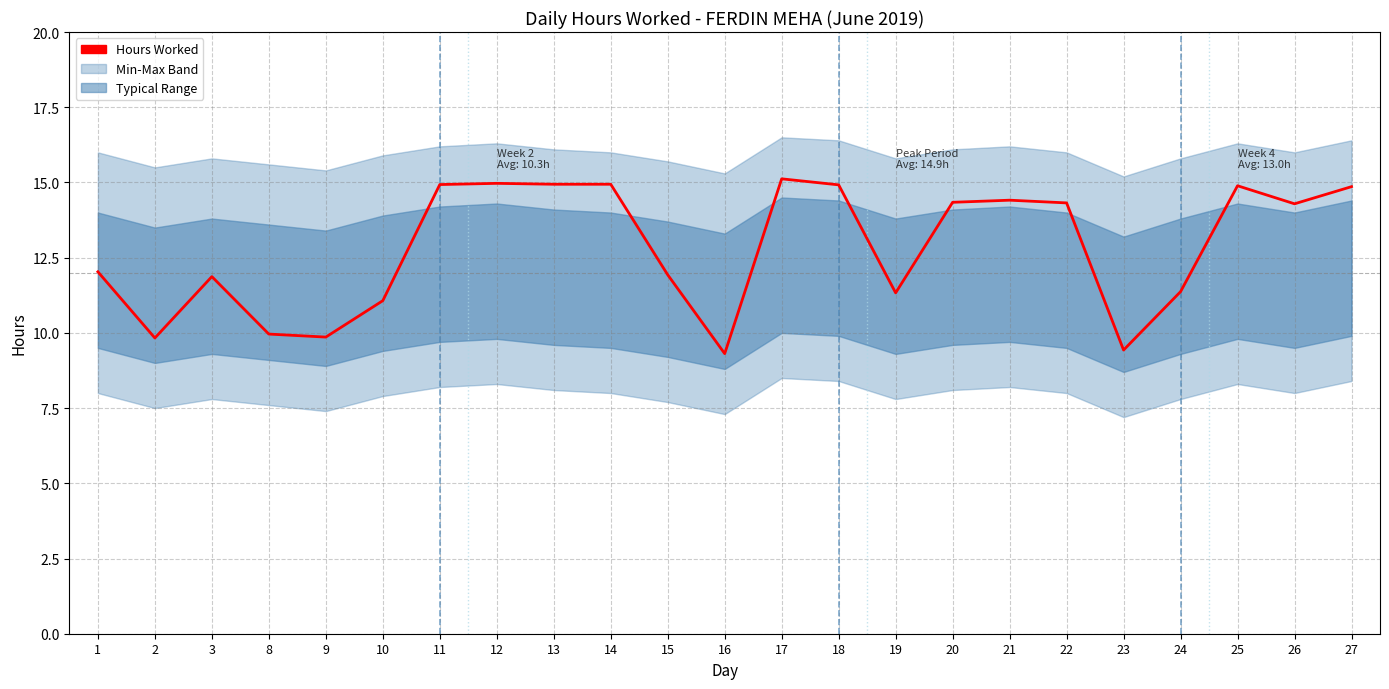

Reading left to right, extract all data points from this chart.

12.0	9.8	11.9	10.0	9.9	11.1	14.9	15.0	14.9	14.9	11.9	9.3	15.1	14.9	11.3	14.3	14.4	14.3	9.4	11.4	14.9	14.3	14.9